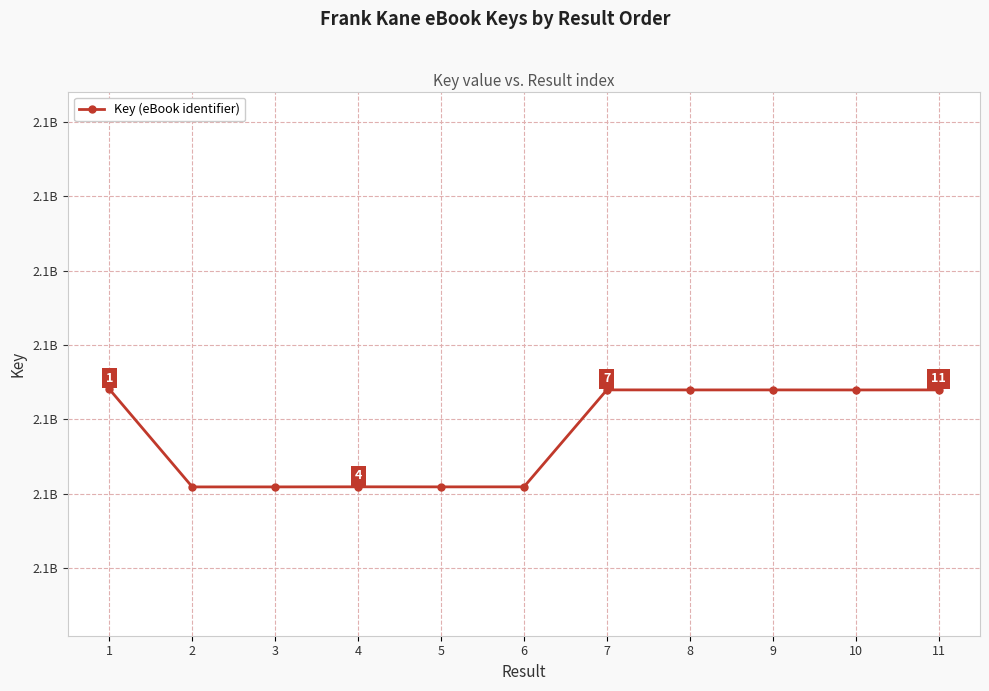

List the labels in order of value, largest first.

1, 7, 11, 9, 8, 10, 4, 6, 5, 3, 2